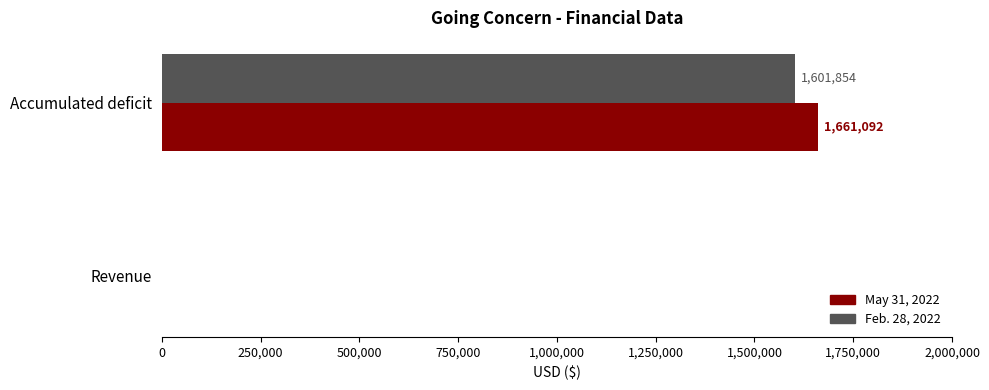

Which series changed the most between Revenue and Accumulated deficit?

May 31, 2022